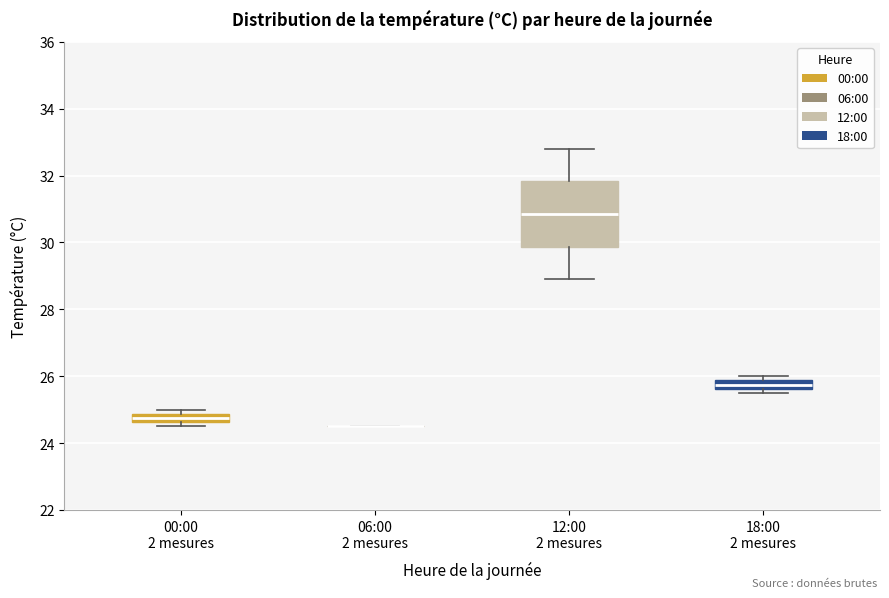

Which box is the tallest, from its lower edge to its upper edge?

12:00 2 mesures